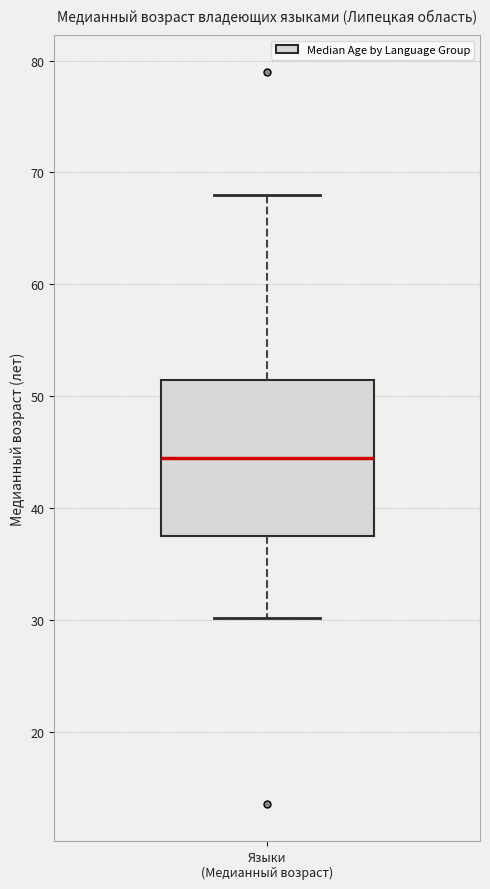

Where does the lower whisker of the box for Языки (Медианный возраст) end on the y-axis? The values are not printed on the chart, so give them approximately, as read against the axis.

30